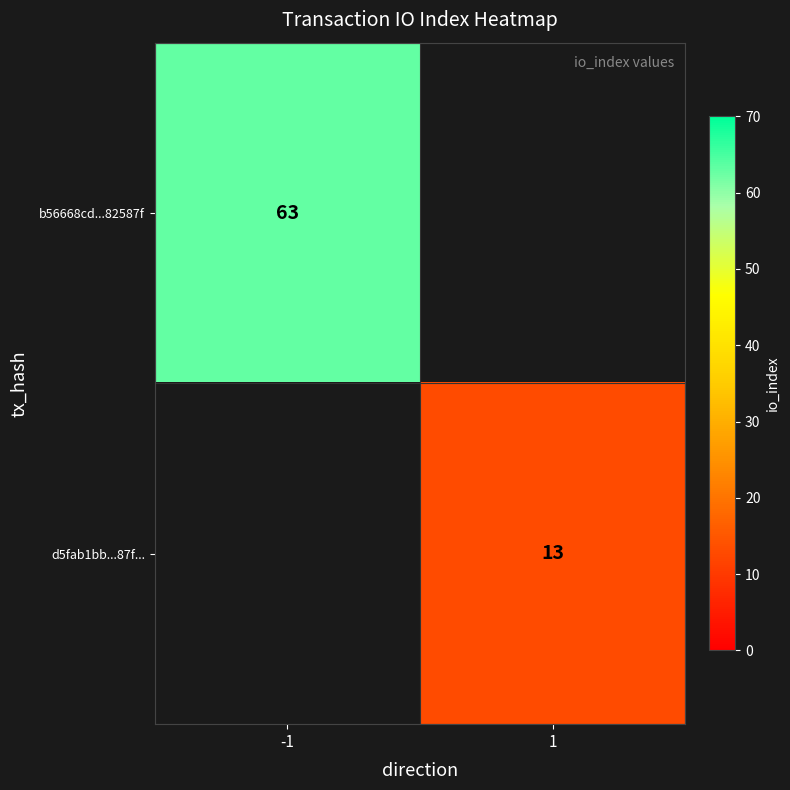

Count the number of data series in this chart.

2